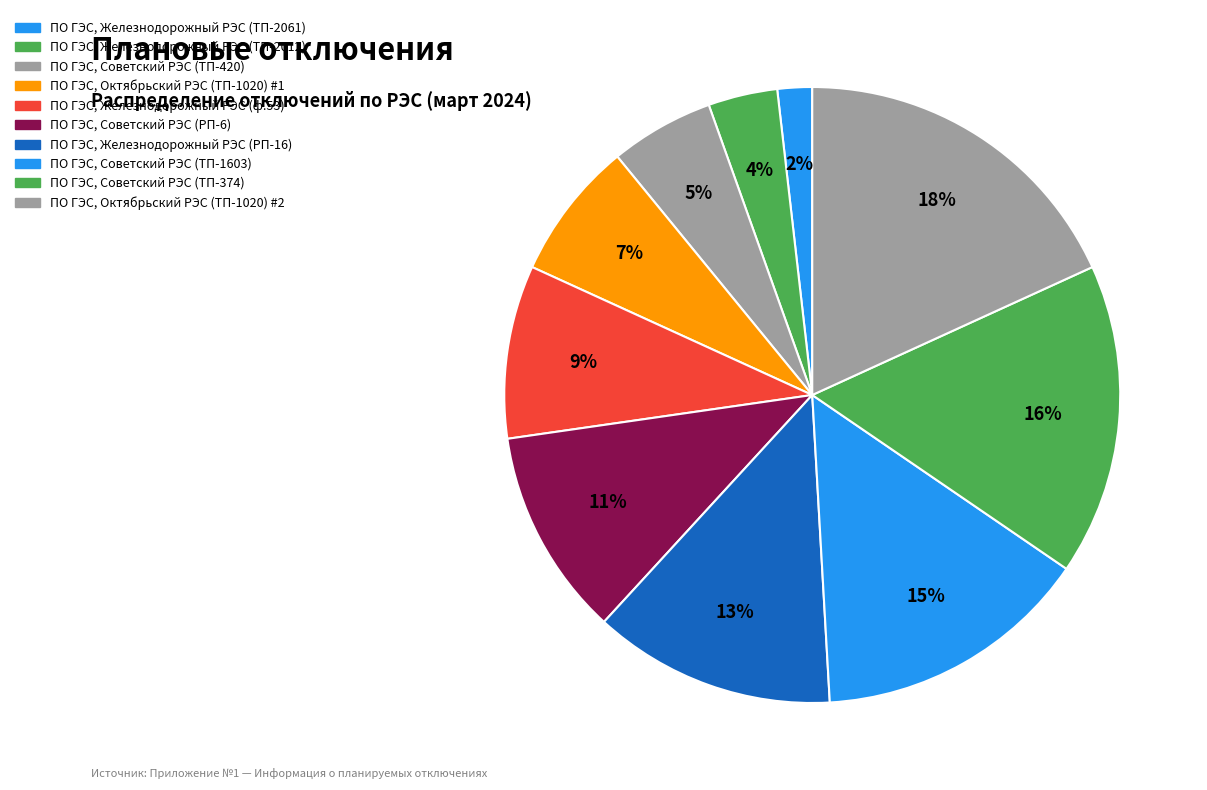

Is ПО ГЭС, Советский РЭС (ТП-420) the majority of the pie?

No